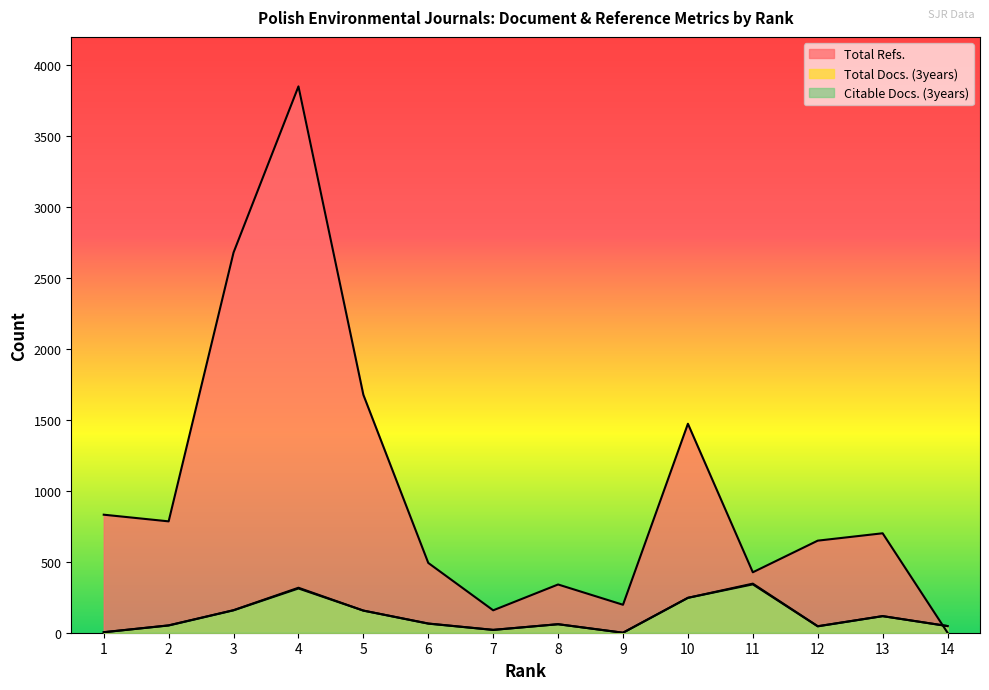

In Total Refs., how many points are lower than both neighbors (excluding endpoints)?

4